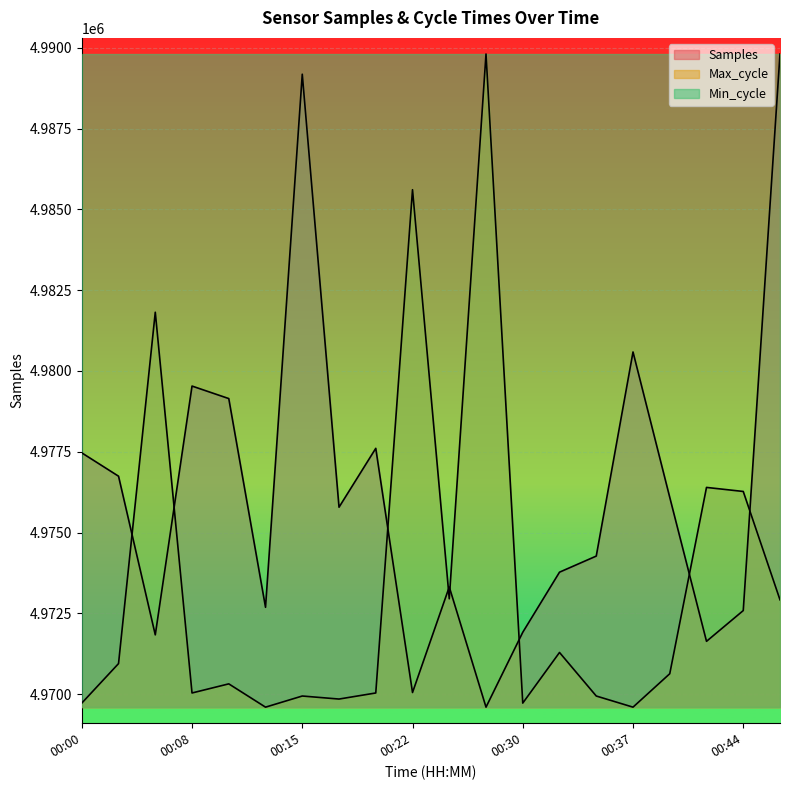

At which label does Max_cycle reach its peak?

00:27